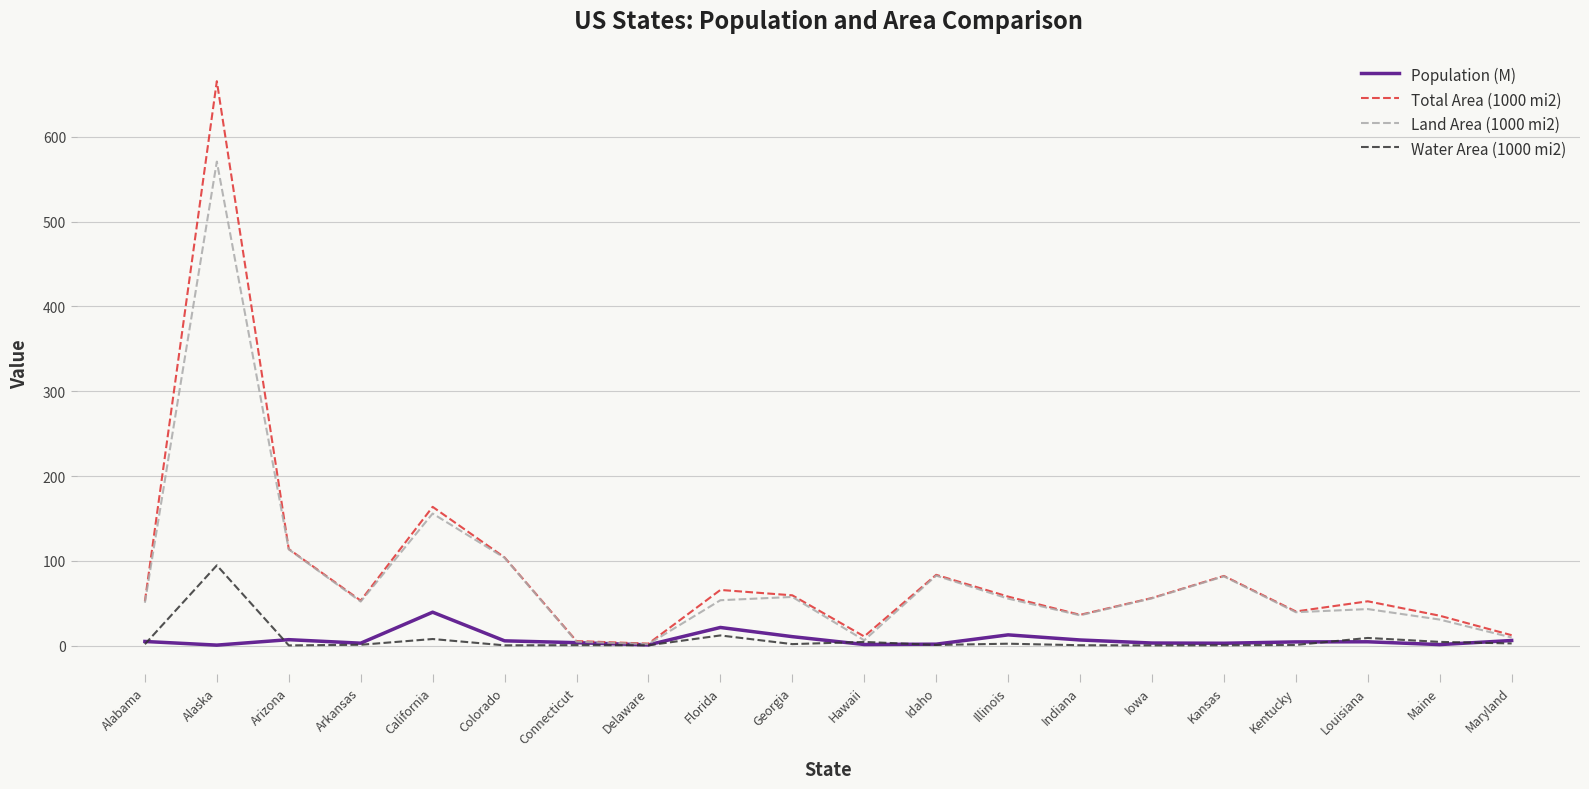

True or false: Population (M) and Water Area (1000 mi2) intersect in this chart.

True